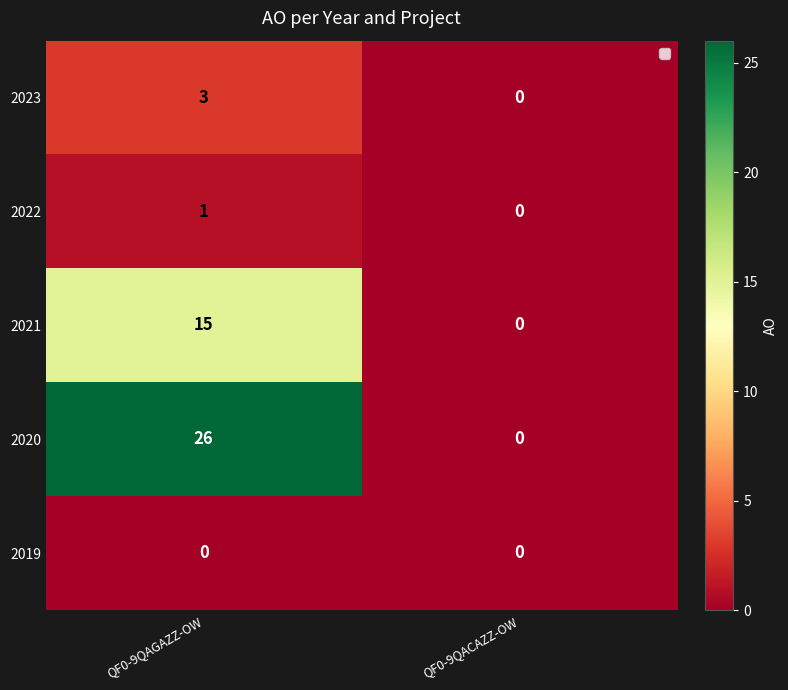

At which label is 2023 closest to 1?

QF0-9QACAZZ-OW